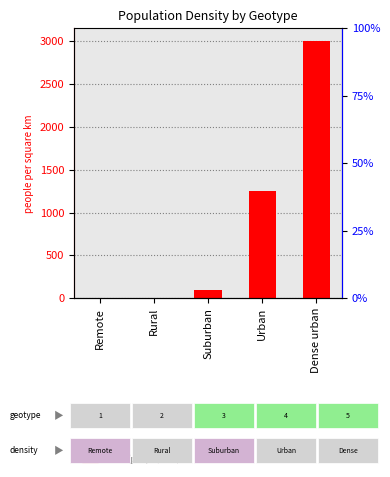

Are the bars grouped side by side (vs. stacked)?

No